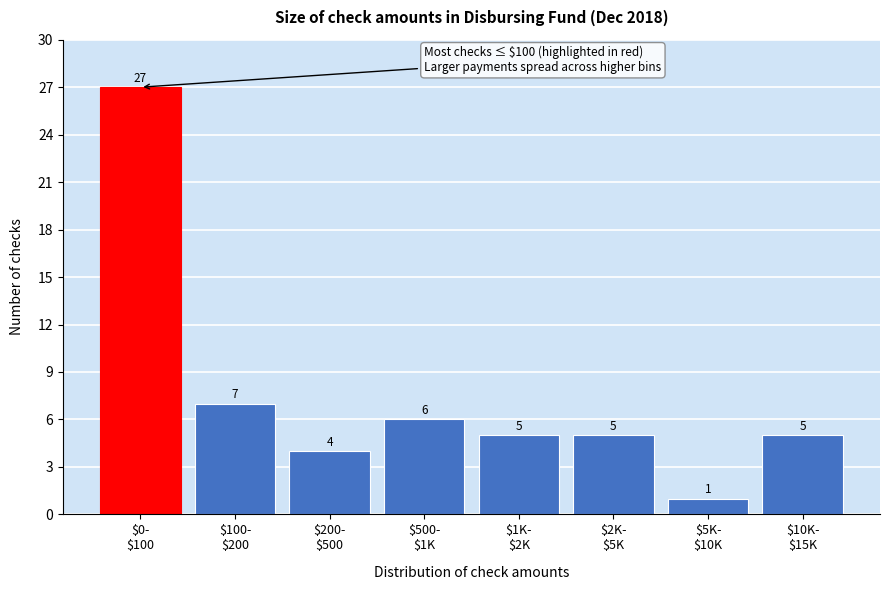

Reading left to right, what are all the values shown in this chart?

27	7	4	6	5	5	1	5